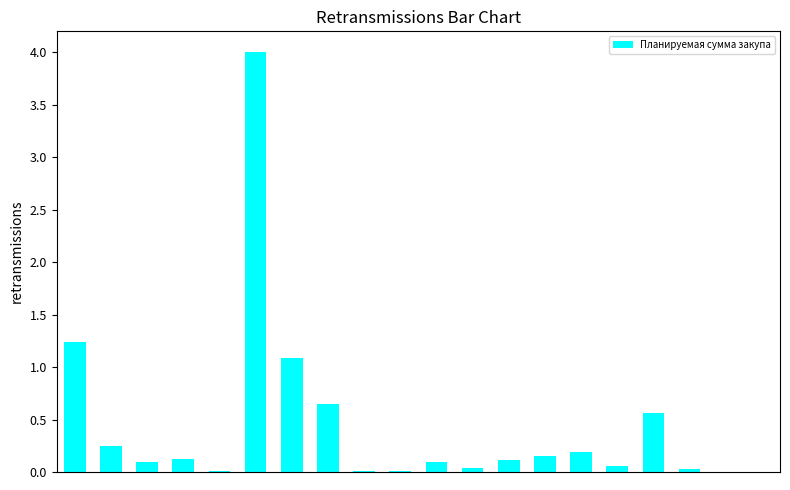

What is the maximum value shown in the chart?

4.0